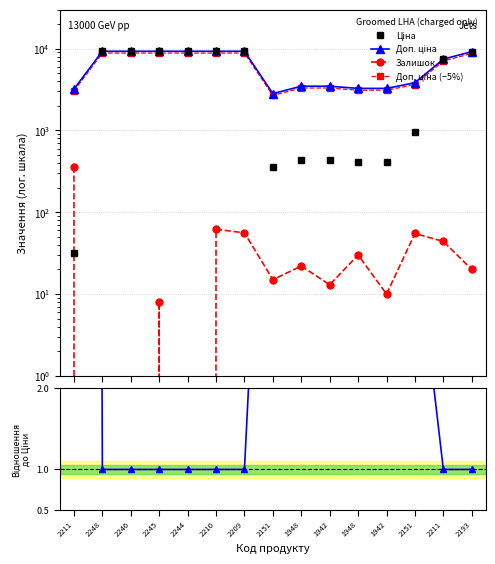

Reading left to right, list all the values displayed in this chart.

Ціна: 2211=32.0	2248=9290.5	2246=9290.5	2245=9290.5	2244=9290.5	2210=9290.5	2209=9290.5	2151=352.6	1948=434.3	1942=434.3	1948=408.2	1942=408.2	2151=958.4	2211=7444.6	2193=9196.3
Доп. ціна: 2211=3205.0	2248=9290.5	2246=9290.5	2245=9290.5	2244=9290.5	2210=9290.5	2209=9290.5	2151=2821.2	1948=3474.1	1942=3474.1	1948=3265.8	1942=3265.8	2151=3833.8	2211=7444.6	2193=9196.3
Залишок: 2211=360.0	2248=0.0	2246=0.0	2245=8.0	2244=0.0	2210=62.0	2209=56.0	2151=15.0	1948=22.0	1942=13.0	1948=30.0	1942=10.0	2151=55.0	2211=44.0	2193=20.0
Доп. ціна (−5%): 2211=3044.8	2248=8825.9	2246=8825.9	2245=8825.9	2244=8825.9	2210=8825.9	2209=8825.9	2151=2680.1	1948=3300.4	1942=3300.4	1948=3102.5	1942=3102.5	2151=3642.1	2211=7072.4	2193=8736.5
Доп./Ціна: 2211=100.0	2248=1.0	2246=1.0	2245=1.0	2244=1.0	2210=1.0	2209=1.0	2151=8.0	1948=8.0	1942=8.0	1948=8.0	1942=8.0	2151=4.0	2211=1.0	2193=1.0